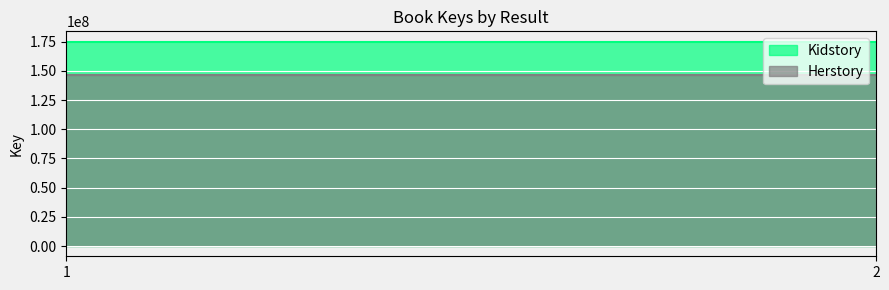

What is the minimum value for Kidstory?

175102984